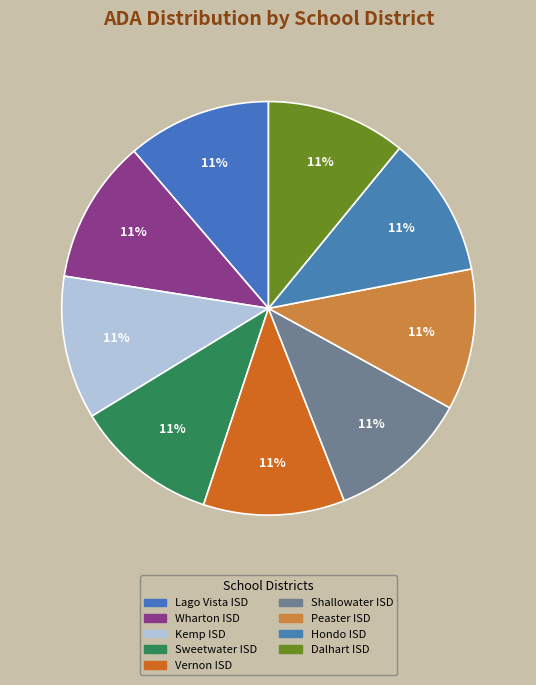

Combined, what portion of the pie is Peaster ISD and Lago Vista ISD?

22.3%